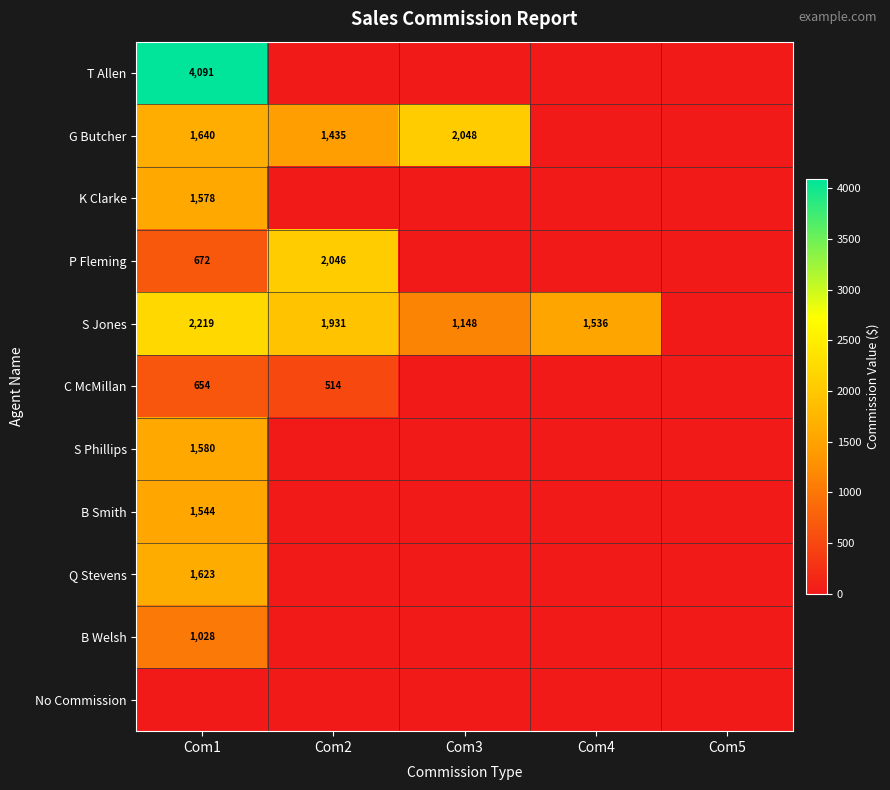

Rank the categories by No Commission value from highest to lowest.

Com1, Com2, Com3, Com4, Com5